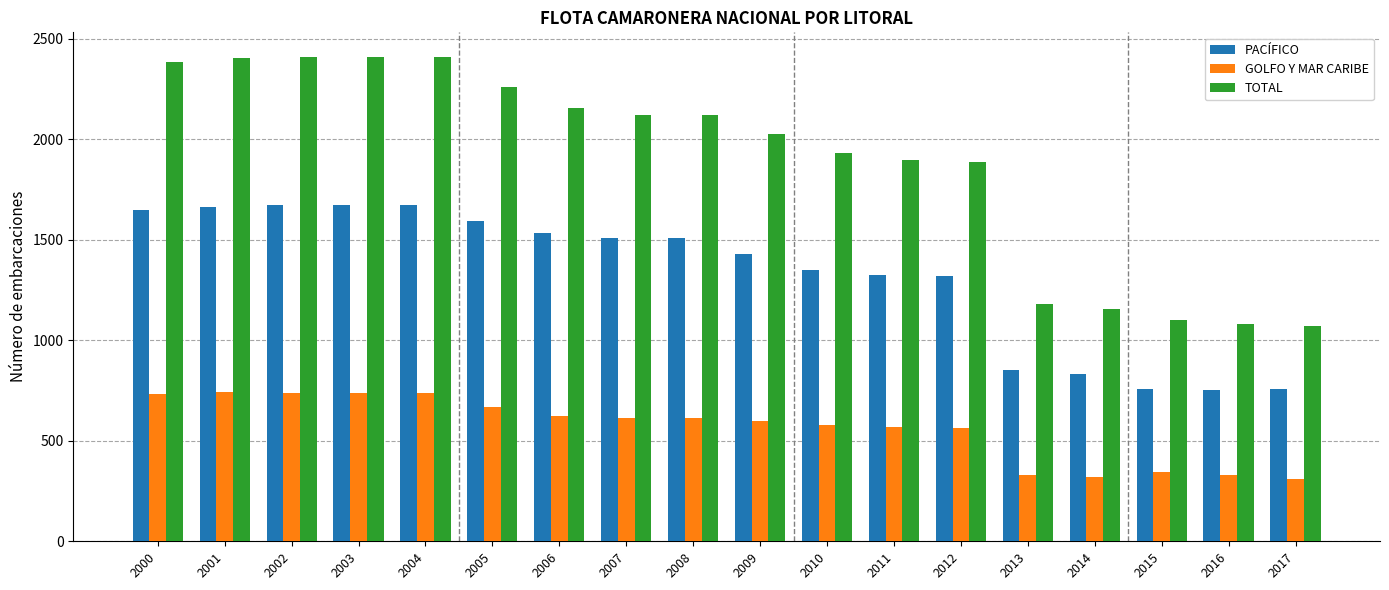

What is the difference between the maximum and minimum values in the PACÍFICO series?

921